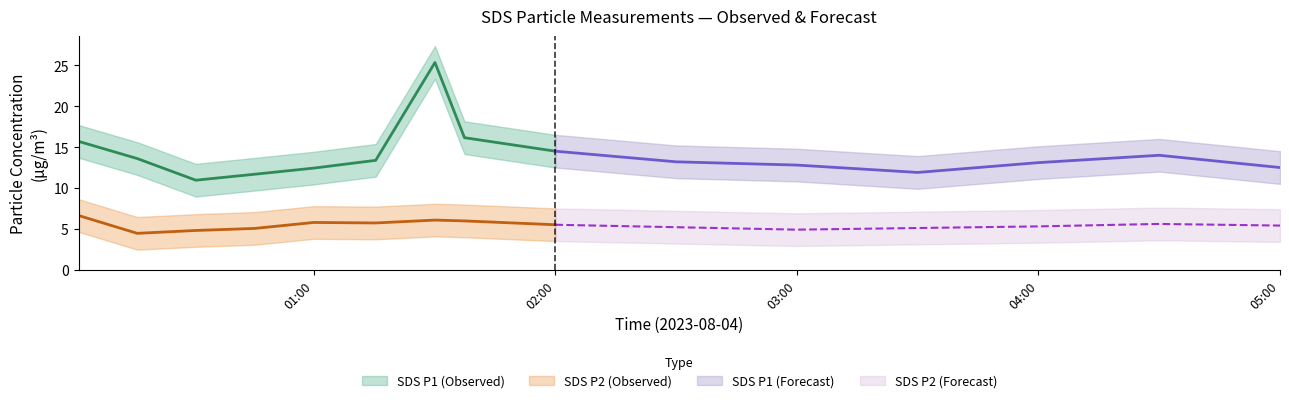

True or false: SDS_P1 has a value of 33.3 at 01:30.

False